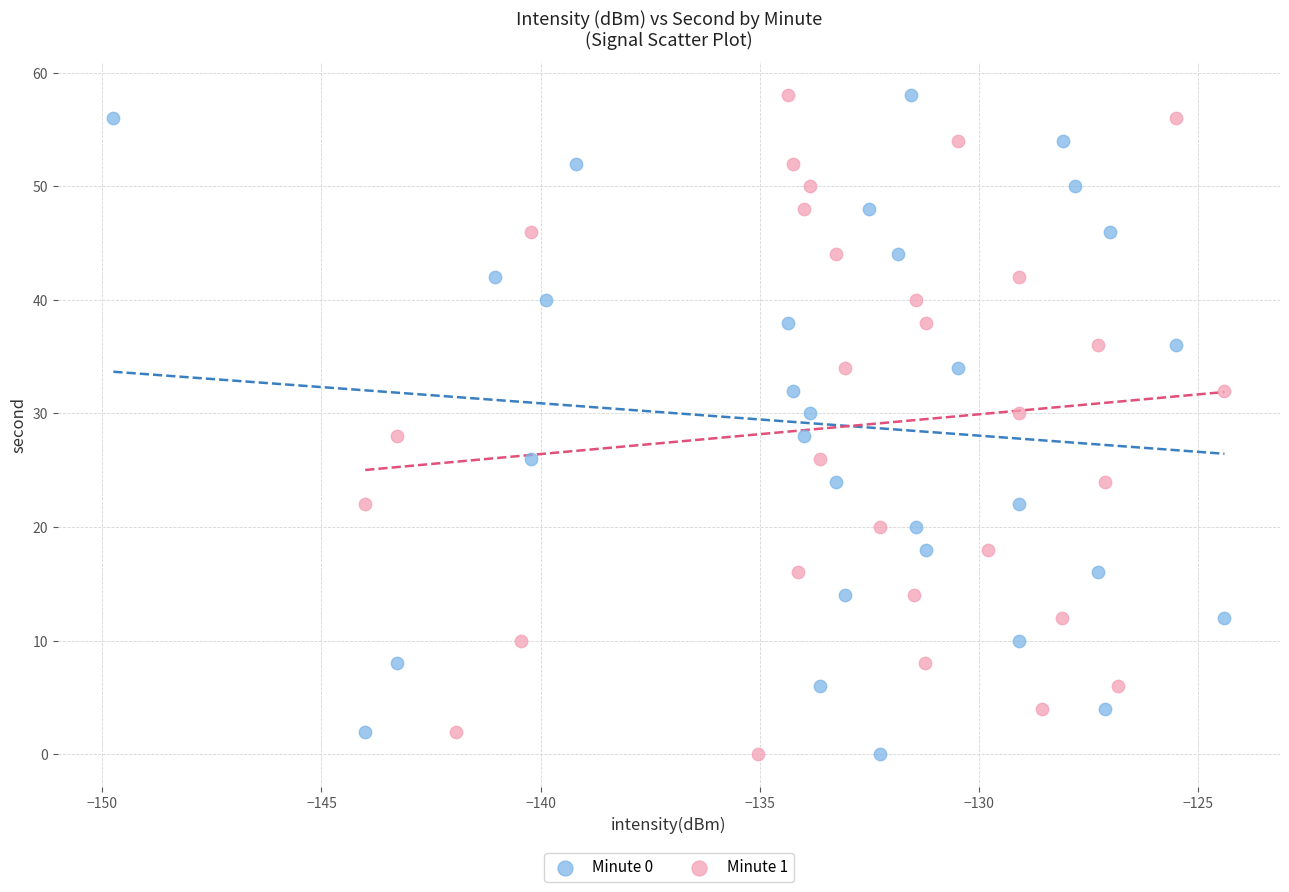

What are all the series names shown in the legend?

Minute 0, Minute 1